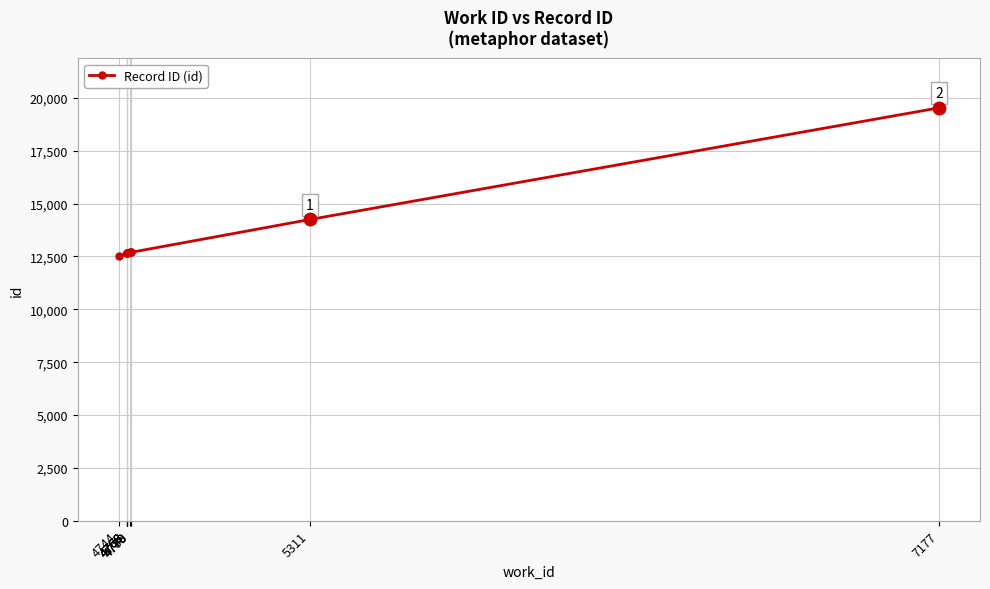

The chart shows a value of 7141 at 4768. True or false?

False